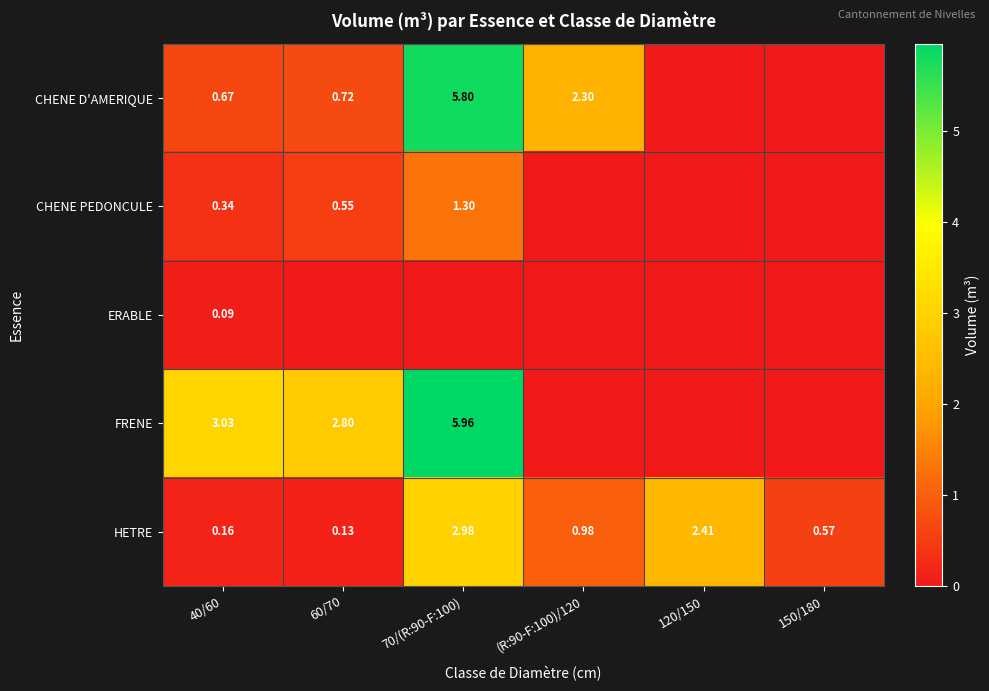

Rank the series at 40/60 from lowest to highest value.

ERABLE, HETRE, CHENE PEDONCULE, CHENE D'AMERIQUE, FRENE